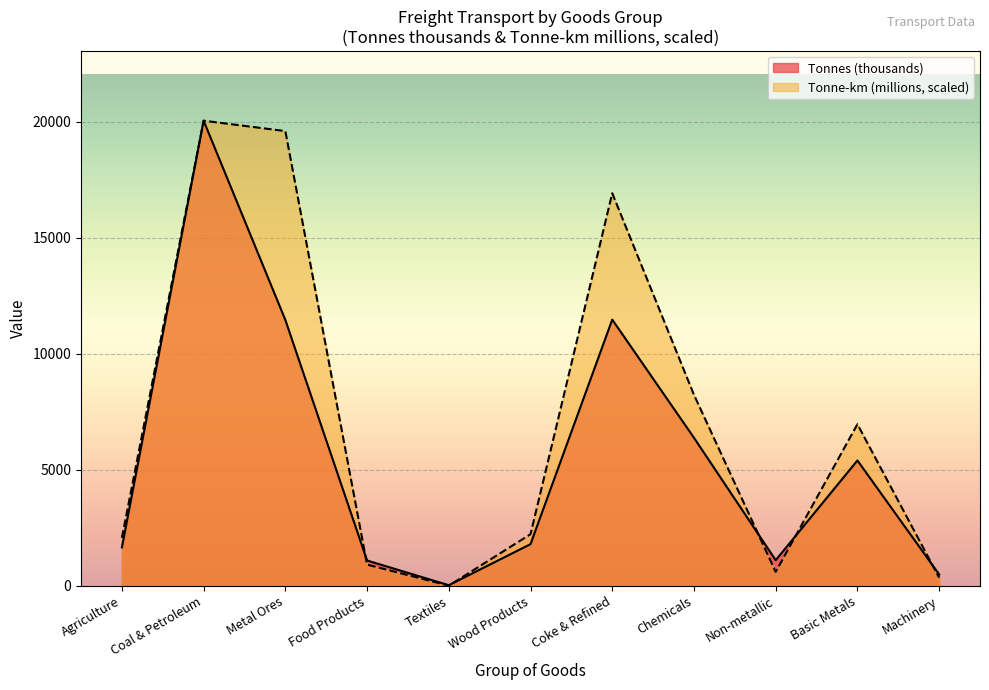

What are all the series names shown in the legend?

Tonnes (thousands), Tonne-km (millions, scaled)